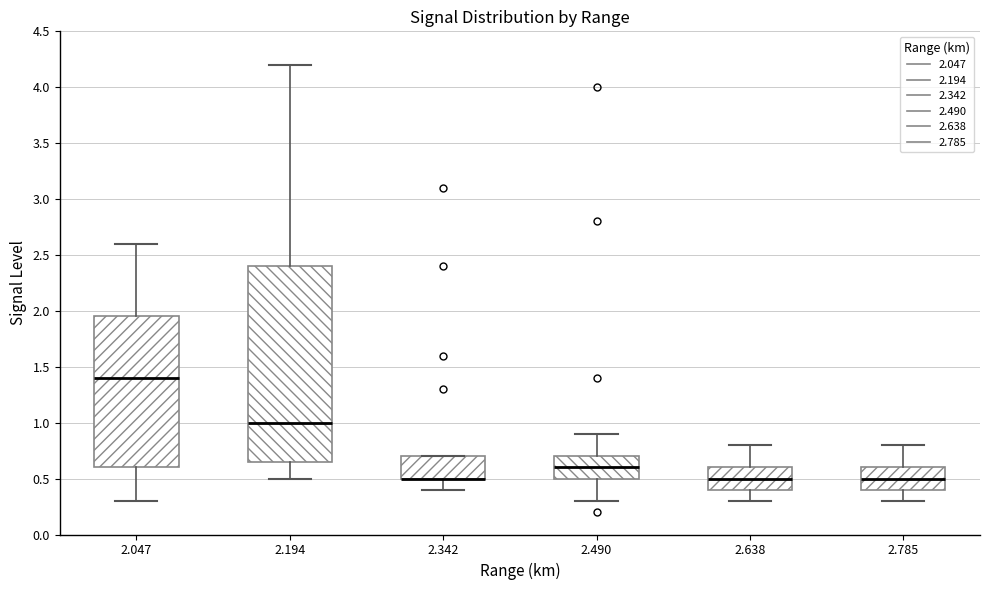

Where does the upper whisker of the box at x = 2.490 end on the y-axis? The values are not printed on the chart, so give them approximately, as read against the axis.

0.90